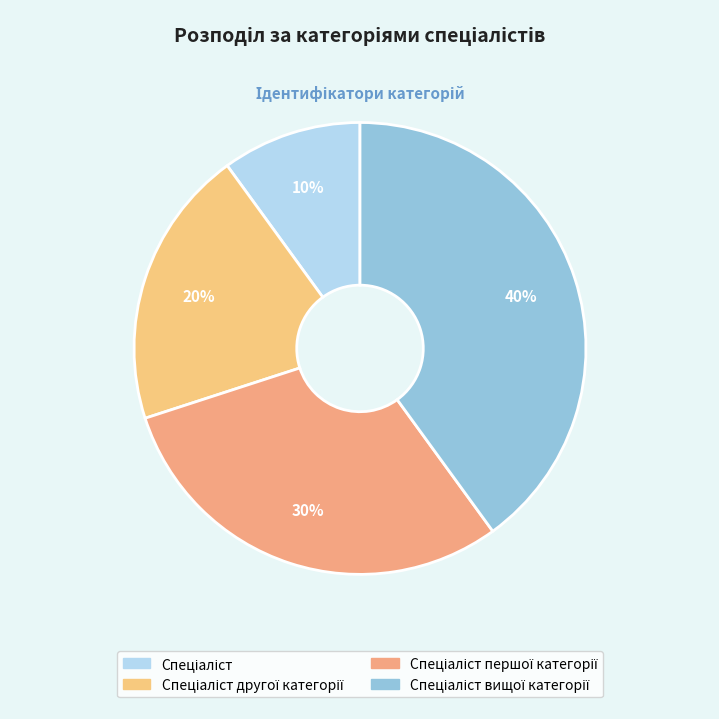

Rank the categories by value from lowest to highest.

Спеціаліст, Спеціаліст другої категорії, Спеціаліст першої категорії, Спеціаліст вищої категорії